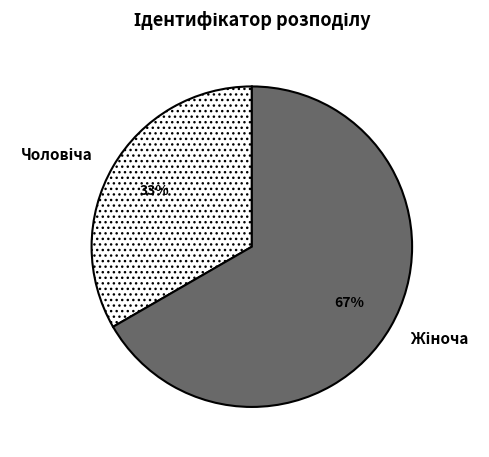

Does any single category account for the majority?

Yes